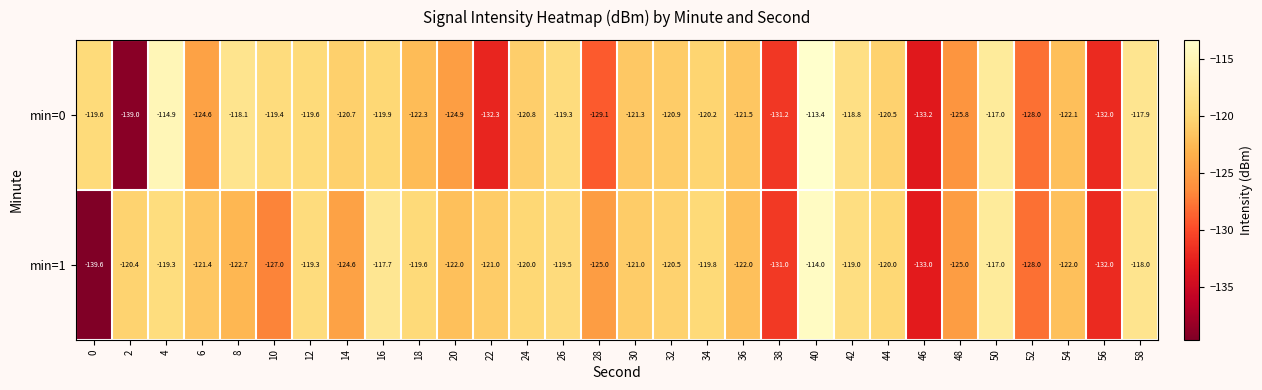

Between 6 and 26, which series saw the biggest shift?

min=0